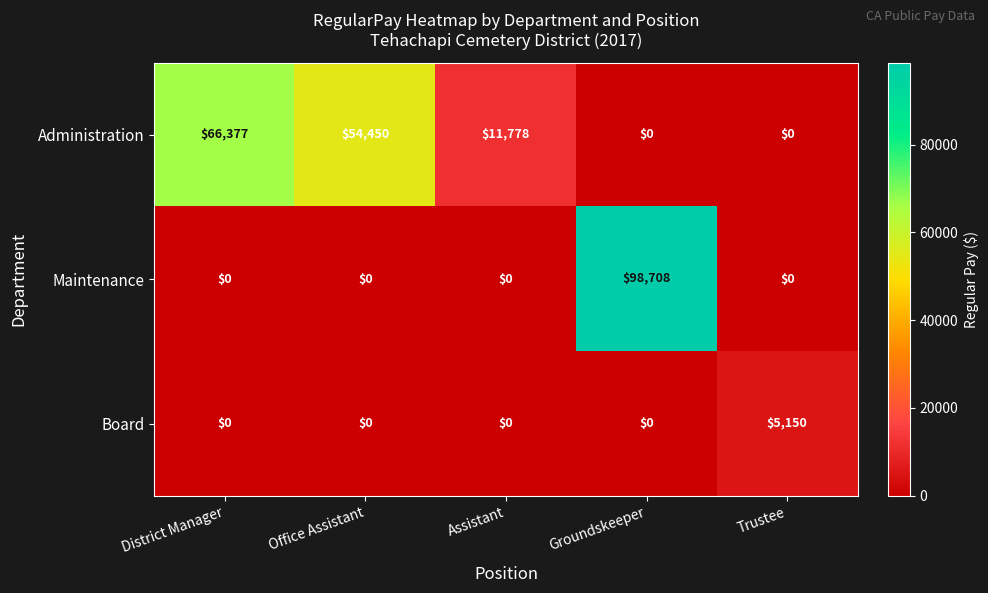

What is the spread (max minus min) of values at Office Assistant?

54450